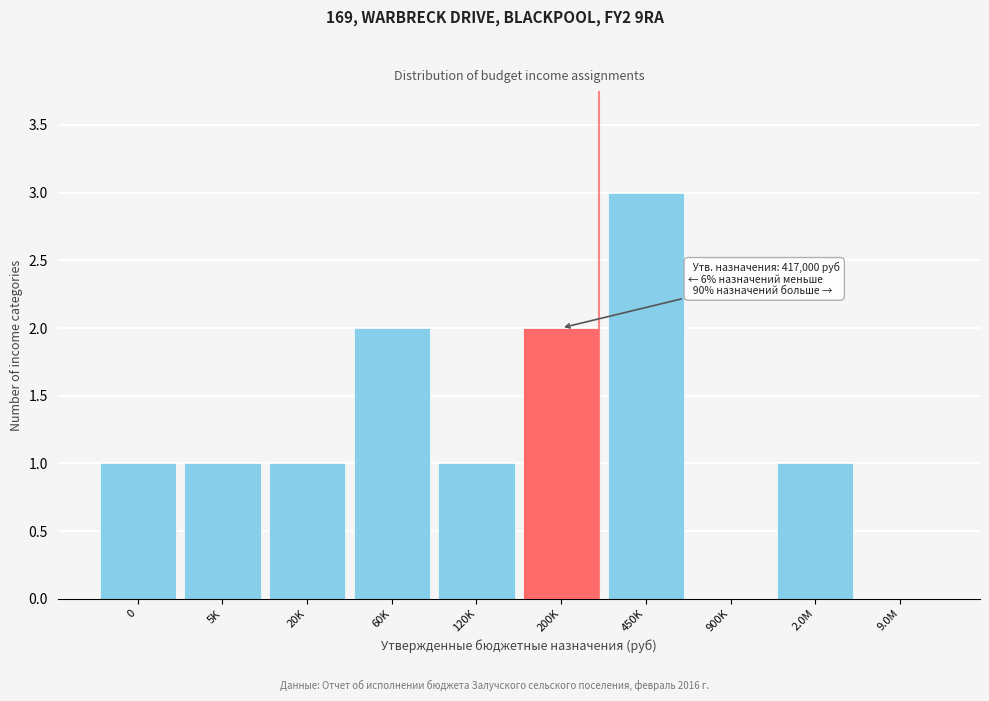

Reading right to left, transcribe all the data shown in this chart.

9.0M=0	2.0M=1	900K=0	450K=3	200K=2	120K=1	60K=2	20K=1	5K=1	0=1